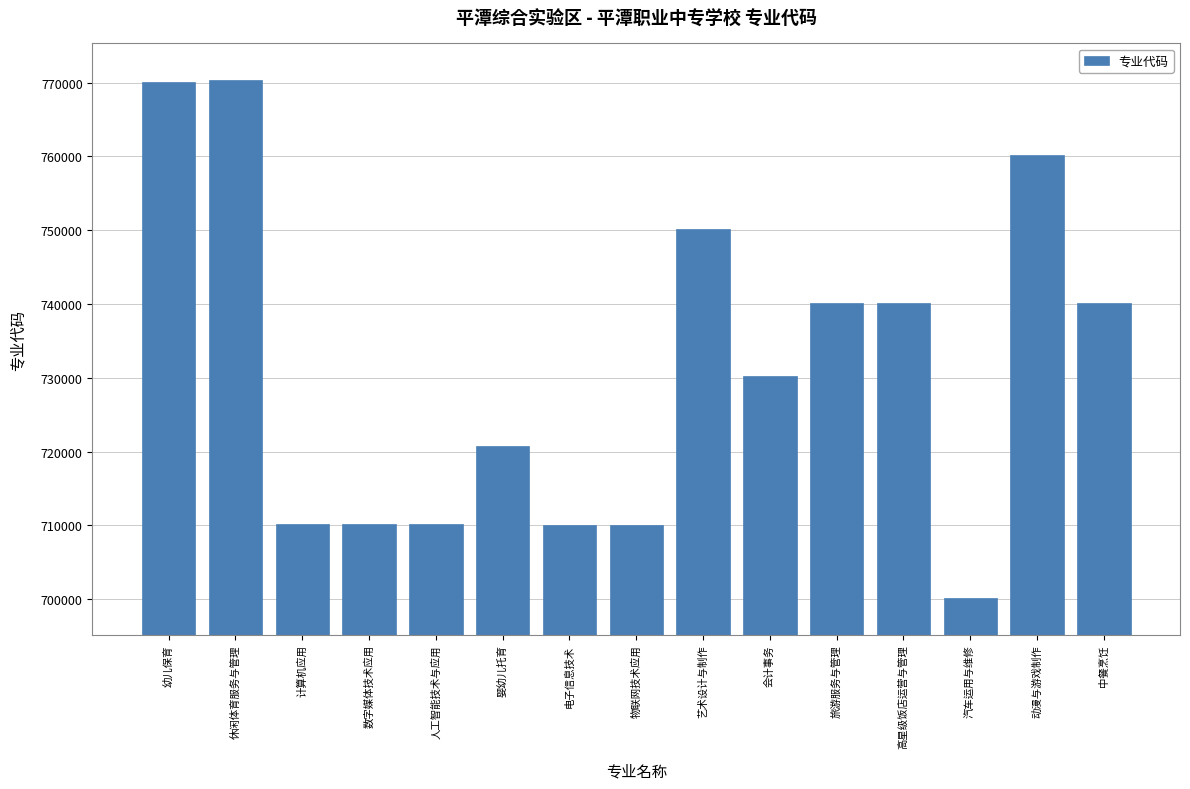

True or false: the data shows 1230300 at 婴幼儿托育.

False